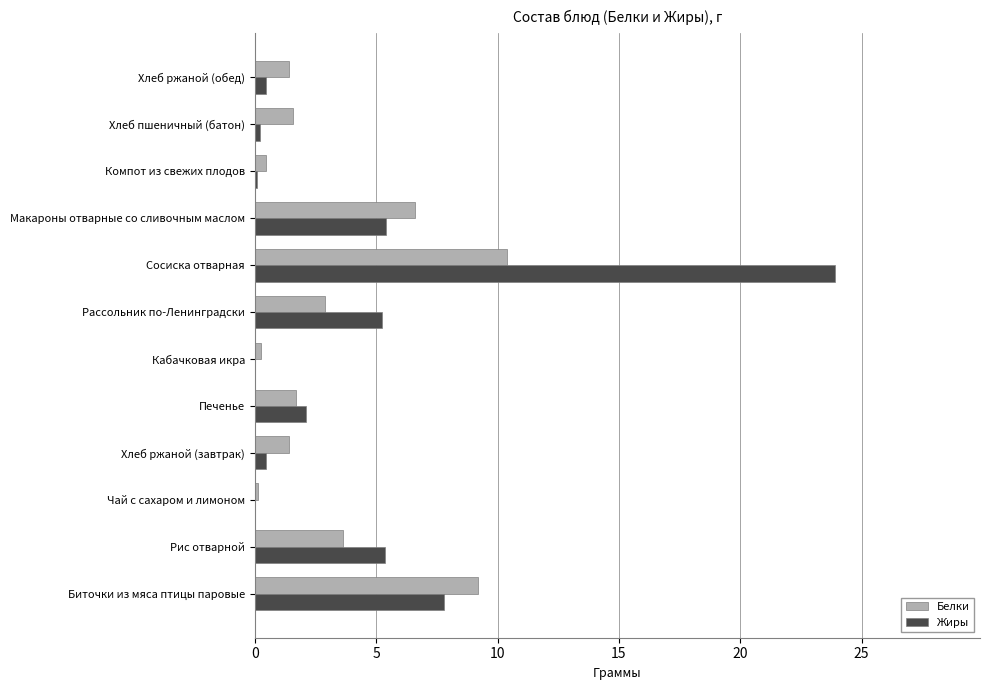

How many series are shown in this chart?

2